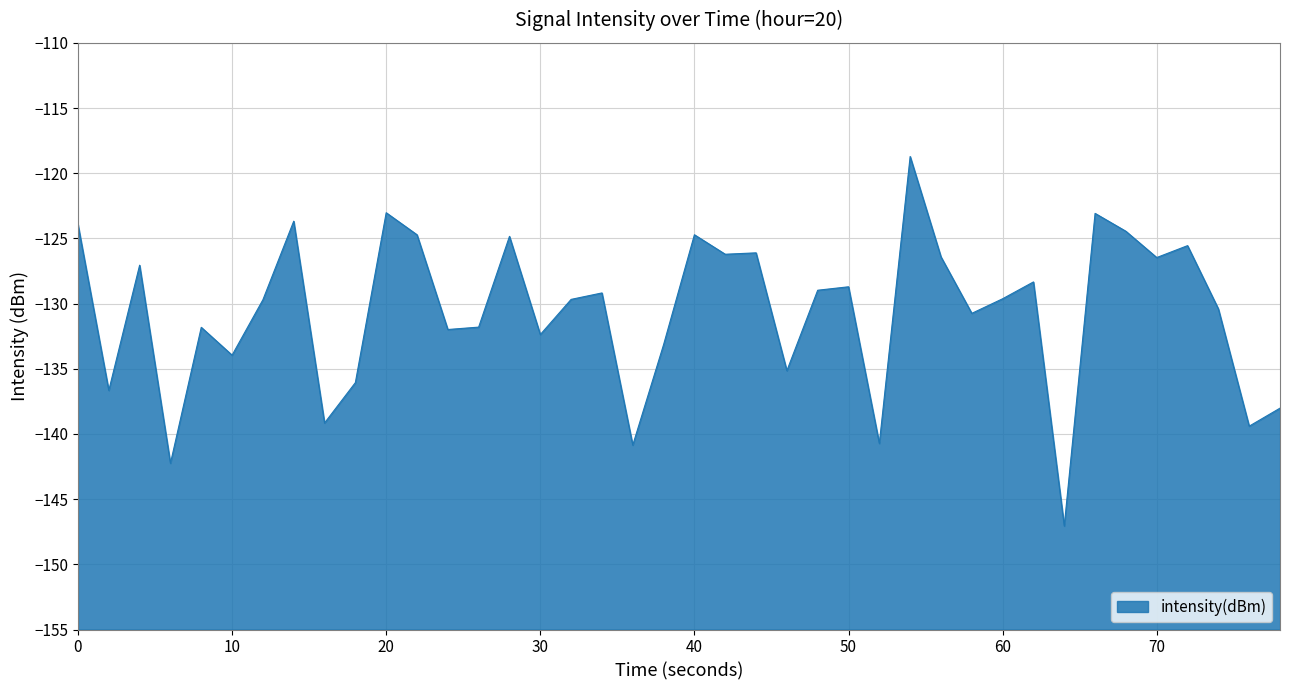

The value at 70 is -126.5. True or false?

True